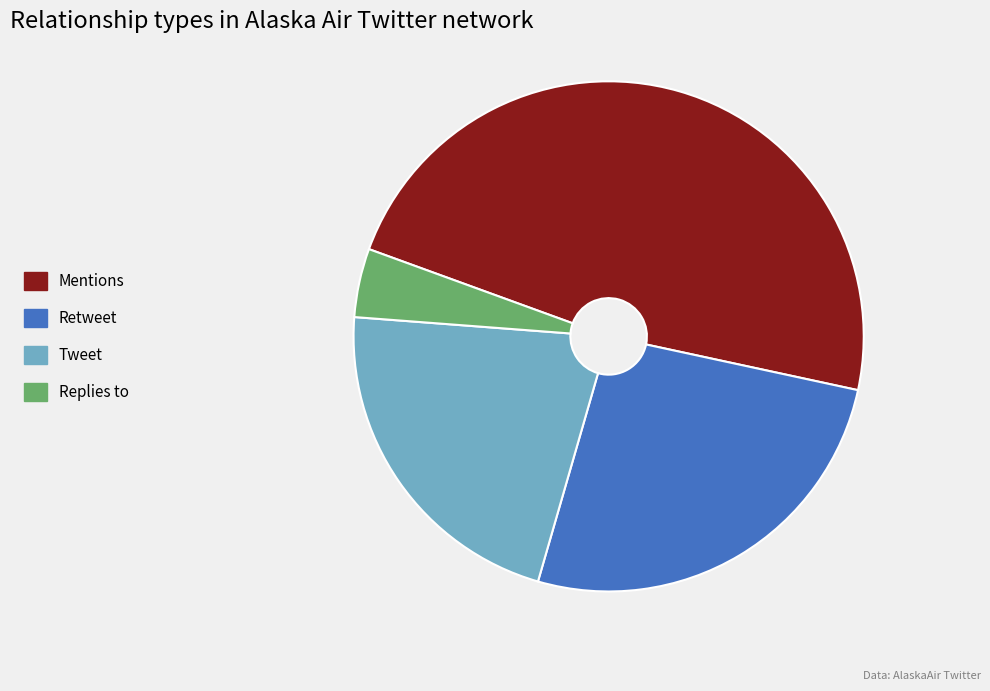

Do Replies to and Mentions together represent more than half of the pie?

Yes